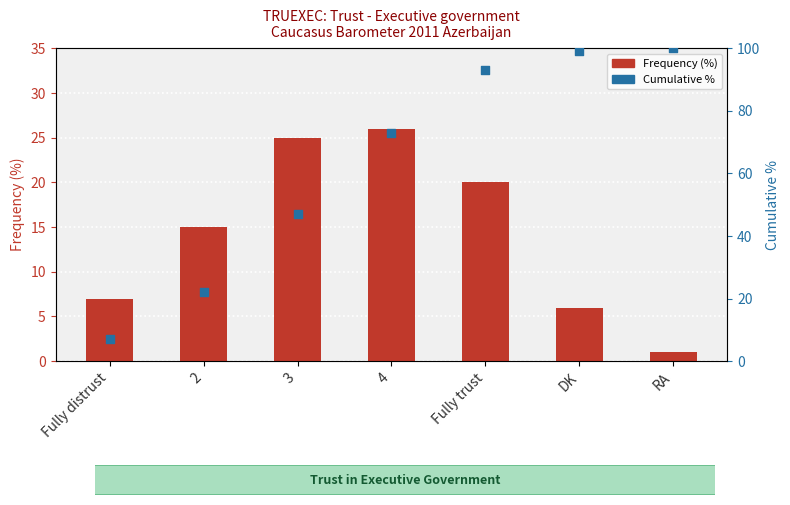

Which series has the largest total across all categories?

Cumulative %